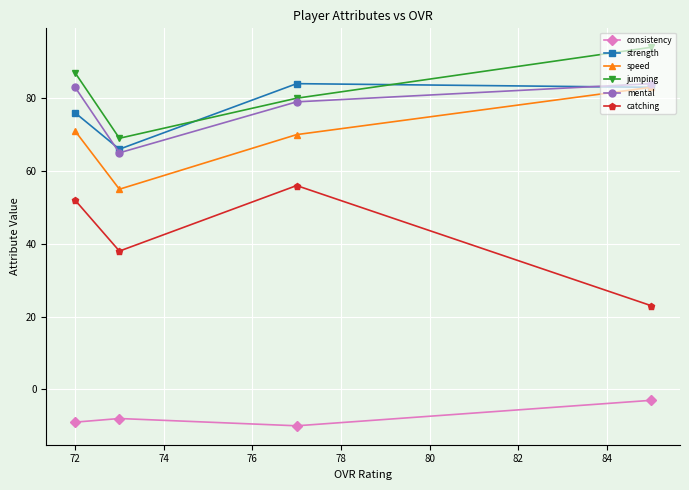

Which series has the largest total across all categories?

jumping